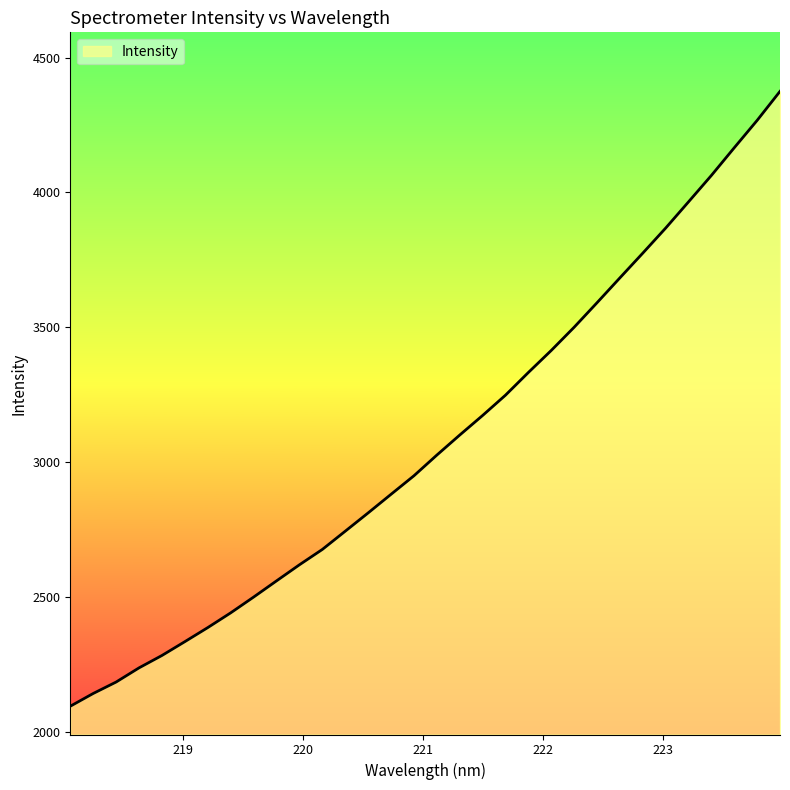

How many values are below 3026?

16